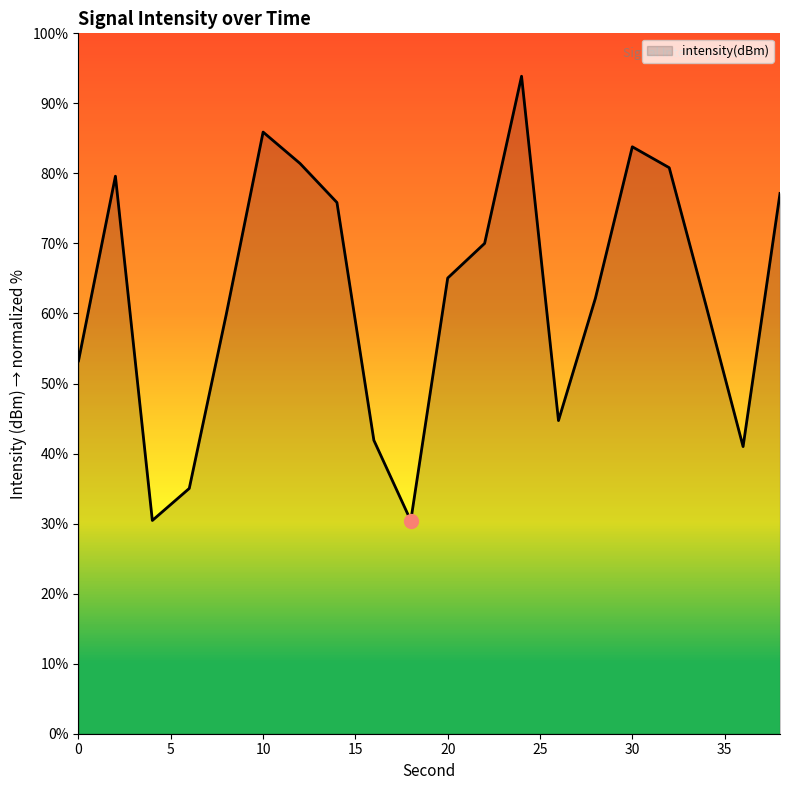

How many values exceed 65?

10